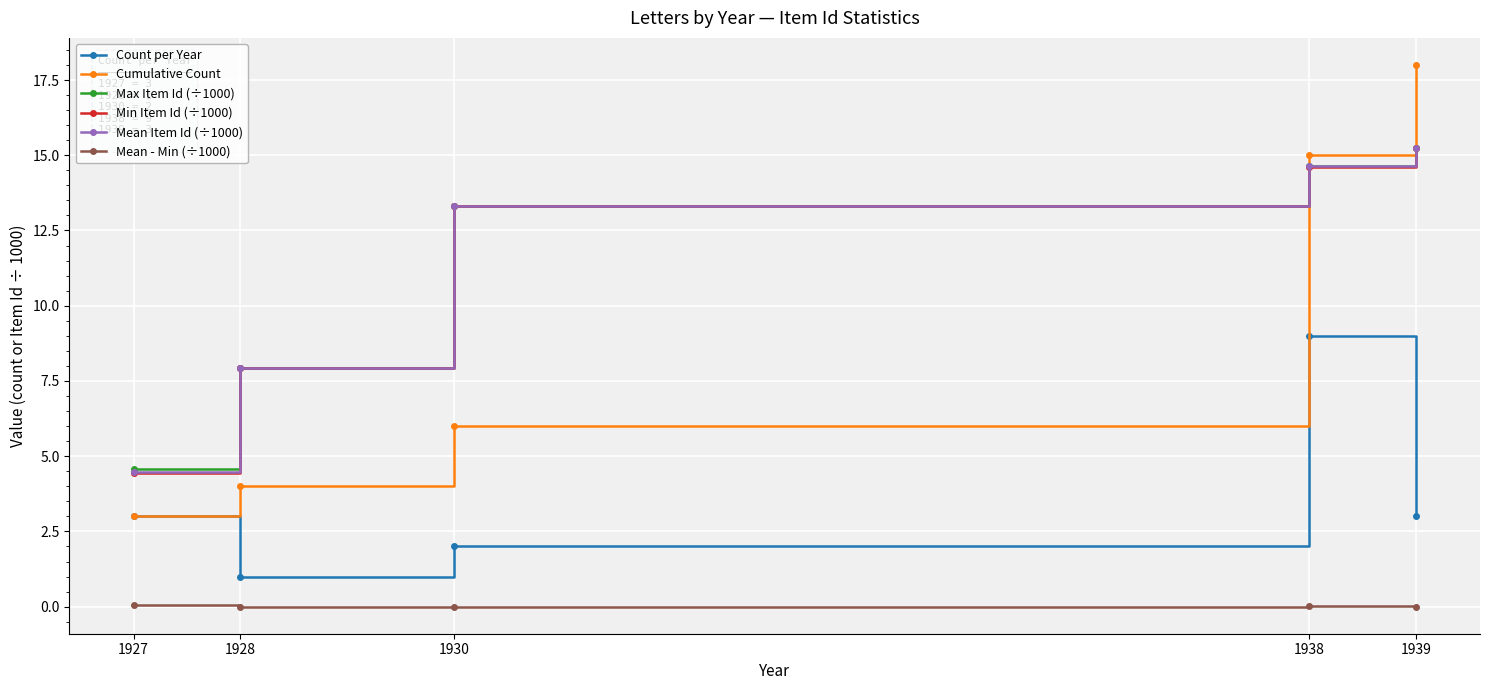

How many data points in Count per Year are less than 3?

2